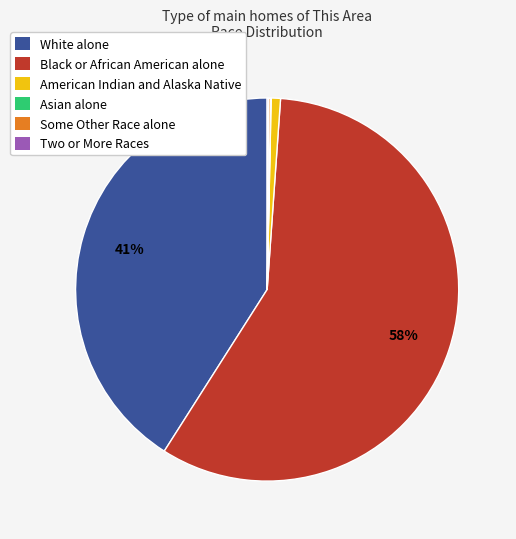

What percentage is the Black or African American alone slice, to the nearest percent?

58%